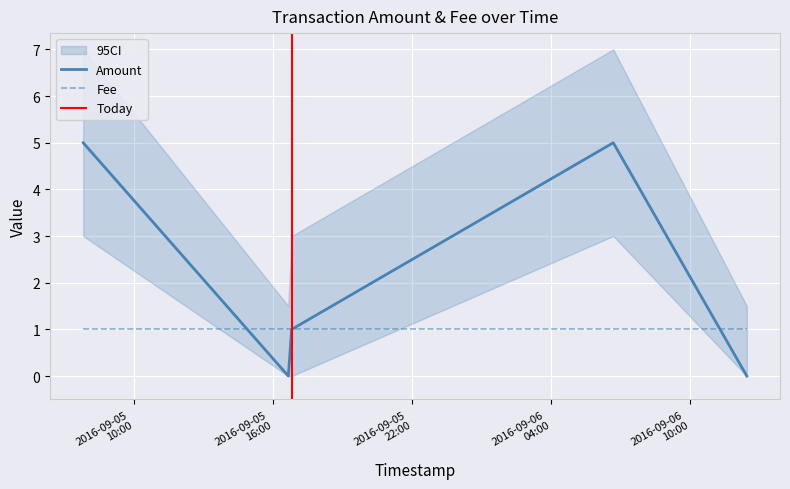

What is the maximum value for Amount?

5